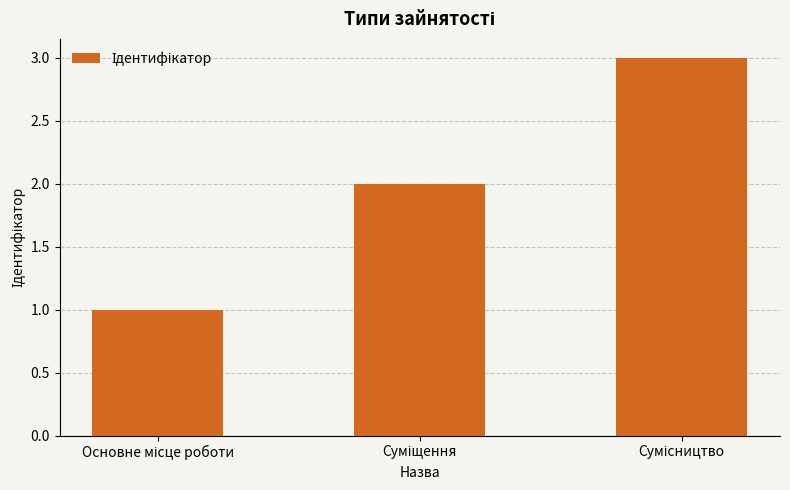

What is the greatest value displayed?

3